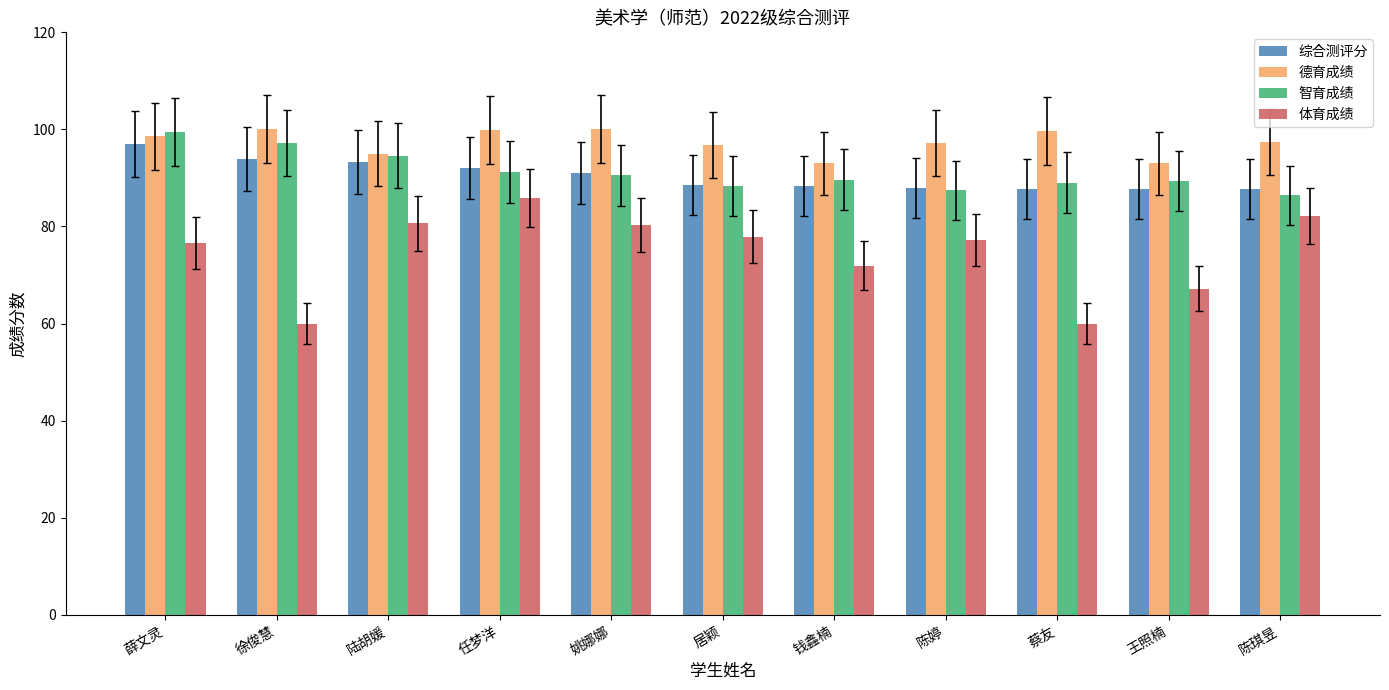

What is the highest value of the 德育成绩 series?

100.0